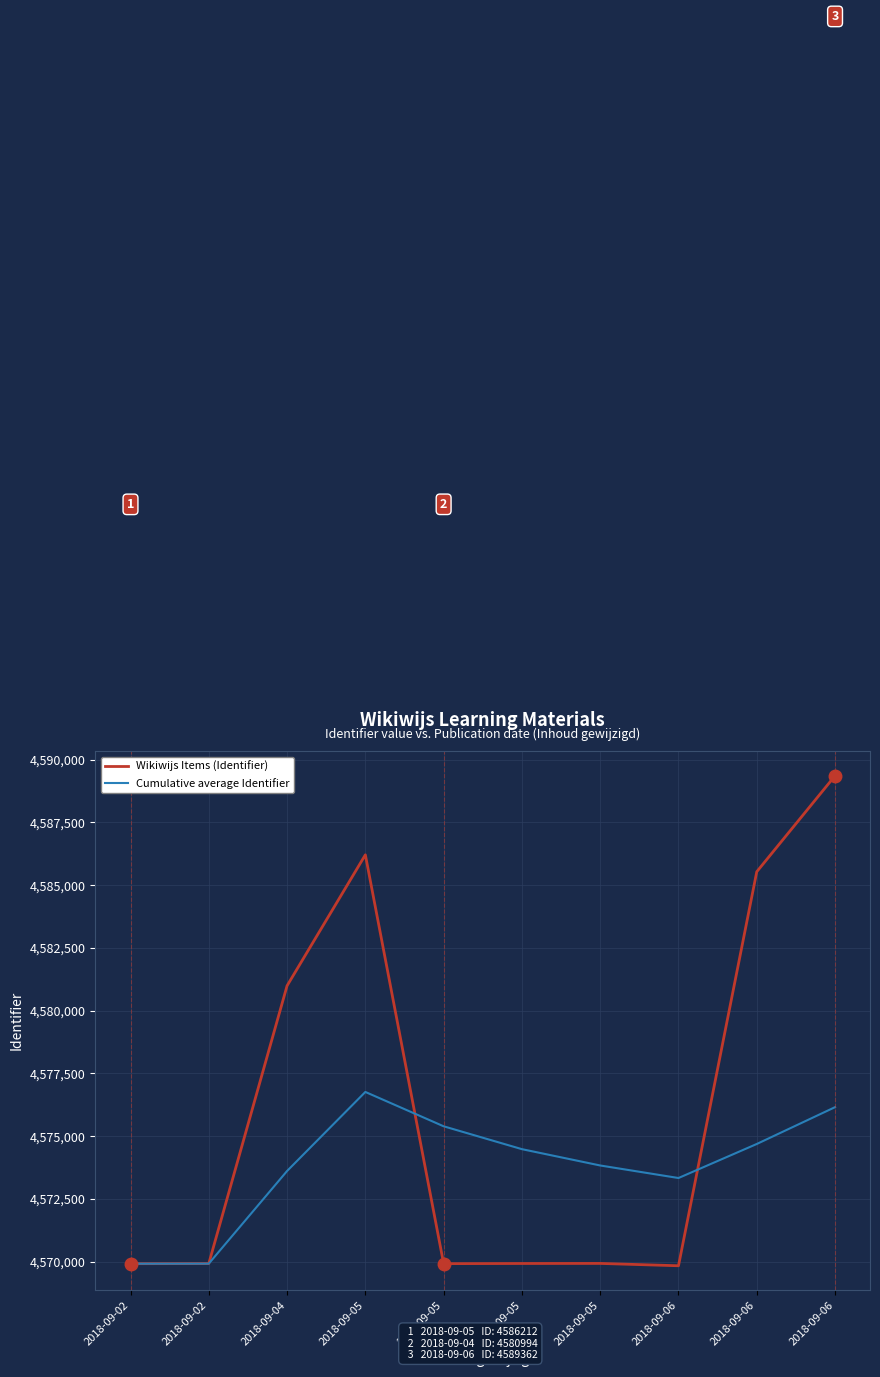

In Cumulative average Identifier, how many points are higher than both neighbors (excluding endpoints)?

1